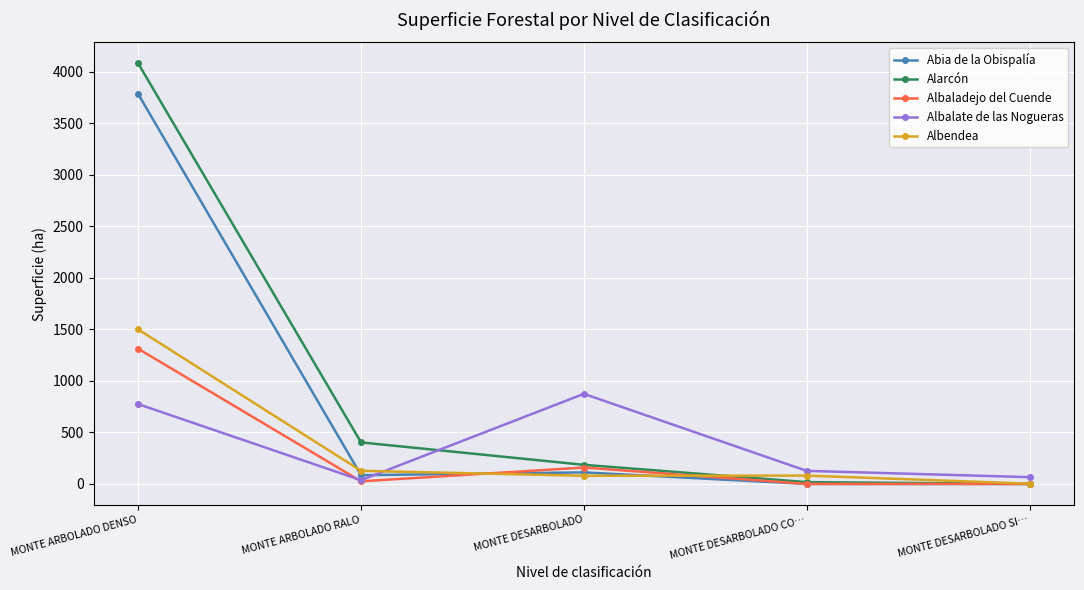

True or false: Abia de la Obispalía and Albalate de las Nogueras cross at least once.

True